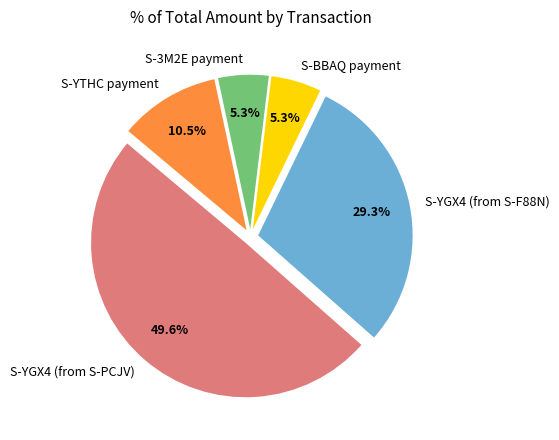

Which has a higher value, S-YGX4 (from S-PCJV) or S-BBAQ payment?

S-YGX4 (from S-PCJV)